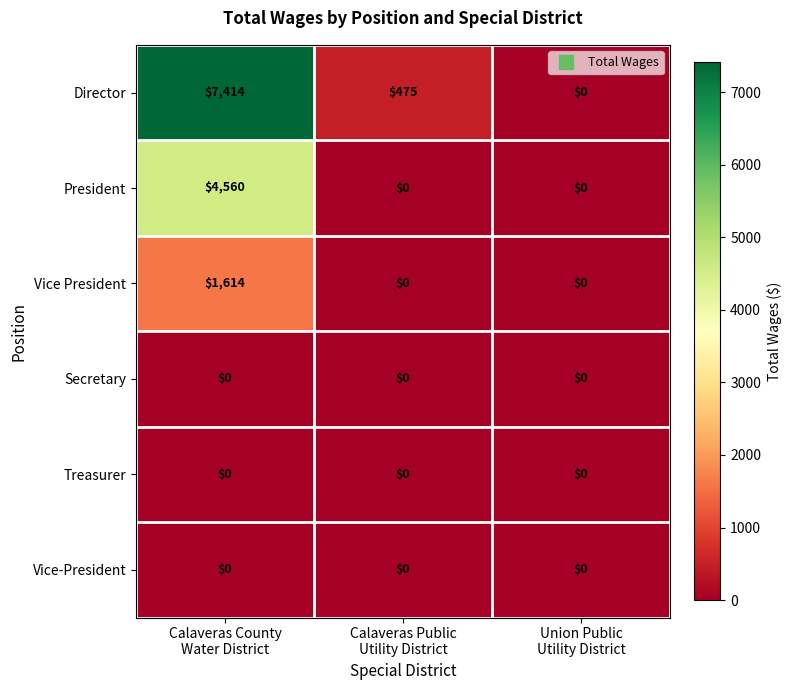

Reading left to right, list all the values displayed in this chart.

Director: 7414	475	0
President: 4560	0	0
Vice President: 1614	0	0
Secretary: 0	0	0
Treasurer: 0	0	0
Vice-President: 0	0	0